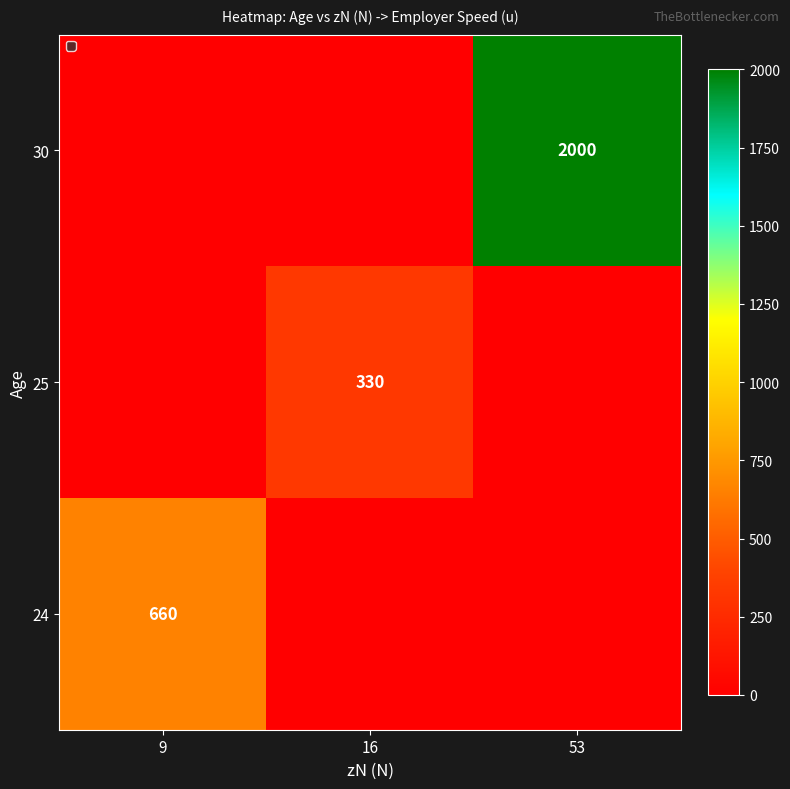

True or false: 24 has a value of 398 at 9.

False